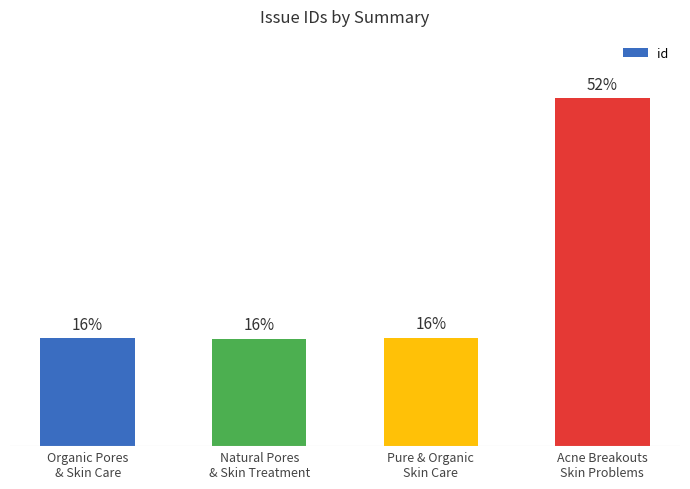

Rank the categories by value from highest to lowest.

Acne Breakouts
Skin Problems, Pure & Organic
Skin Care, Organic Pores
& Skin Care, Natural Pores
& Skin Treatment